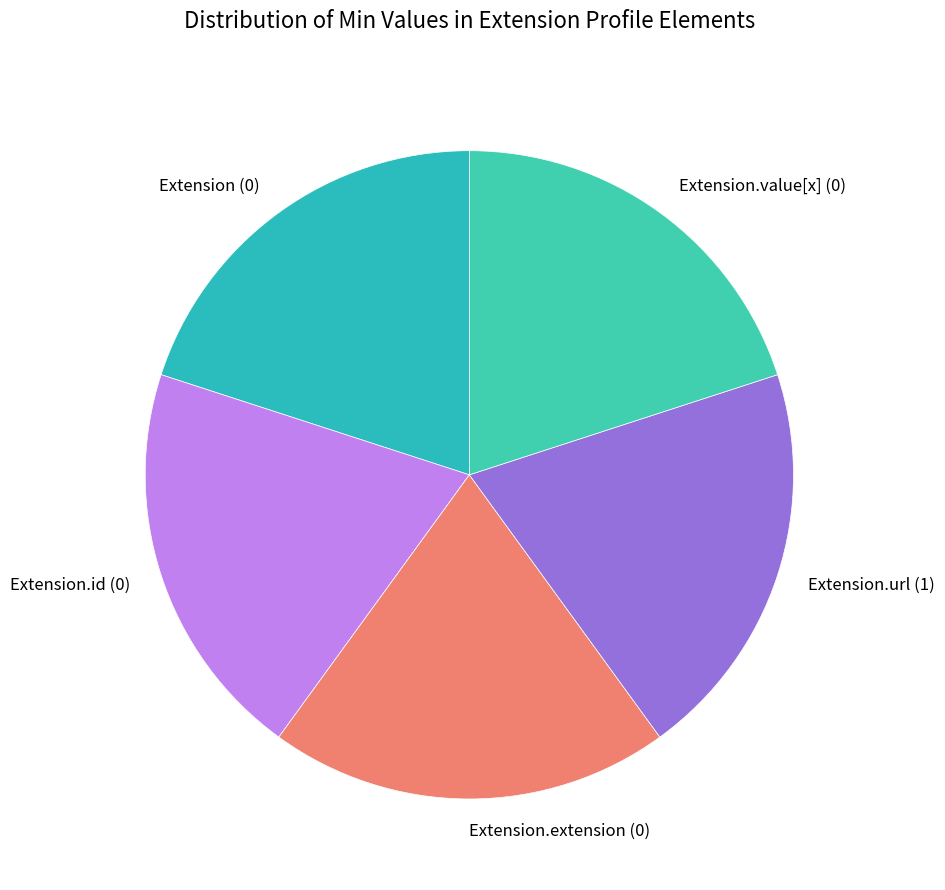

What is the ratio of the value at Extension.id (0) to the value at Extension.url (1)?

1.0